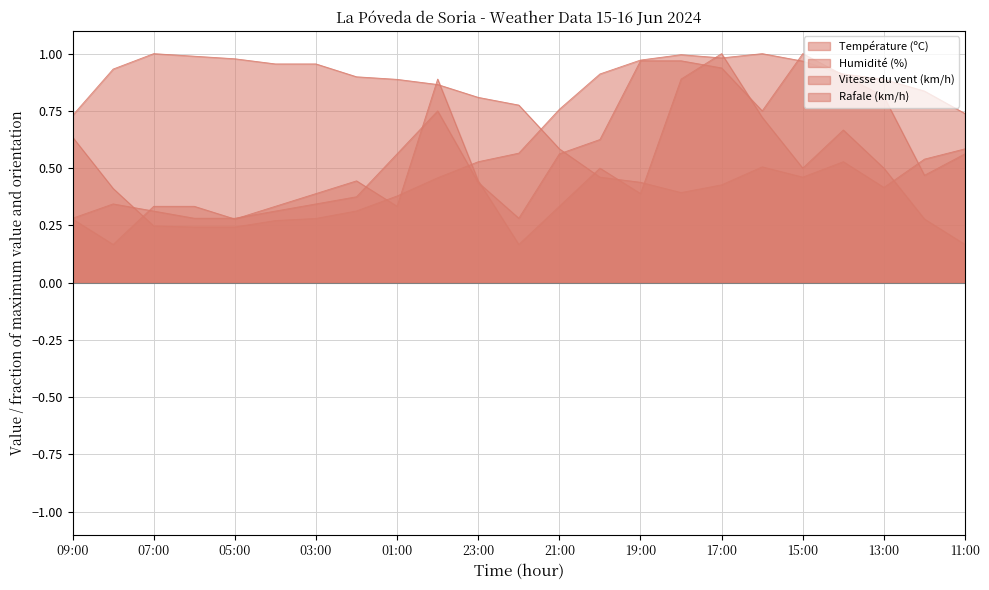

How many categories are shown in the chart?

23